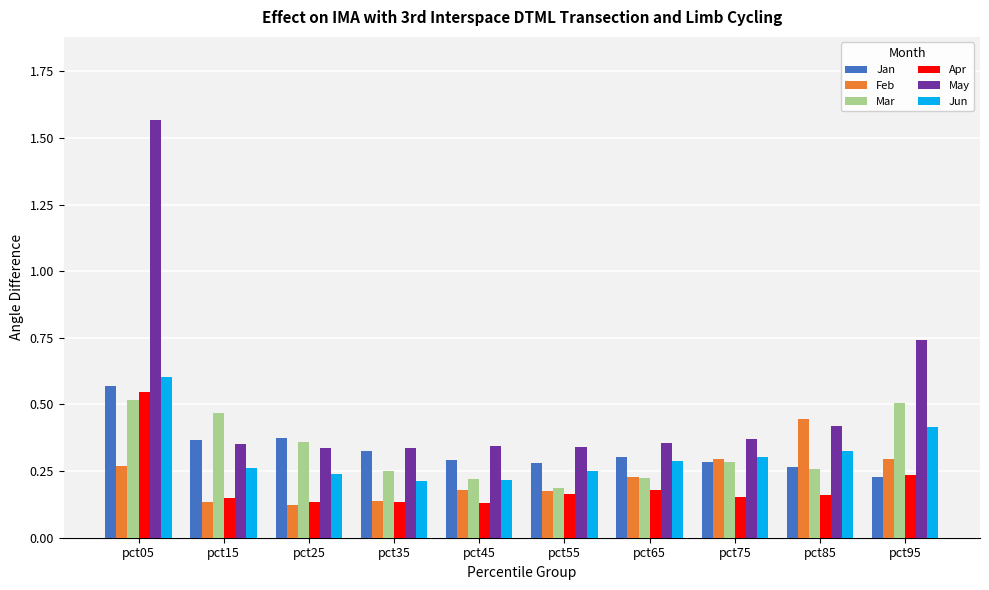

At which category is the sum across all series the highest?

pct05